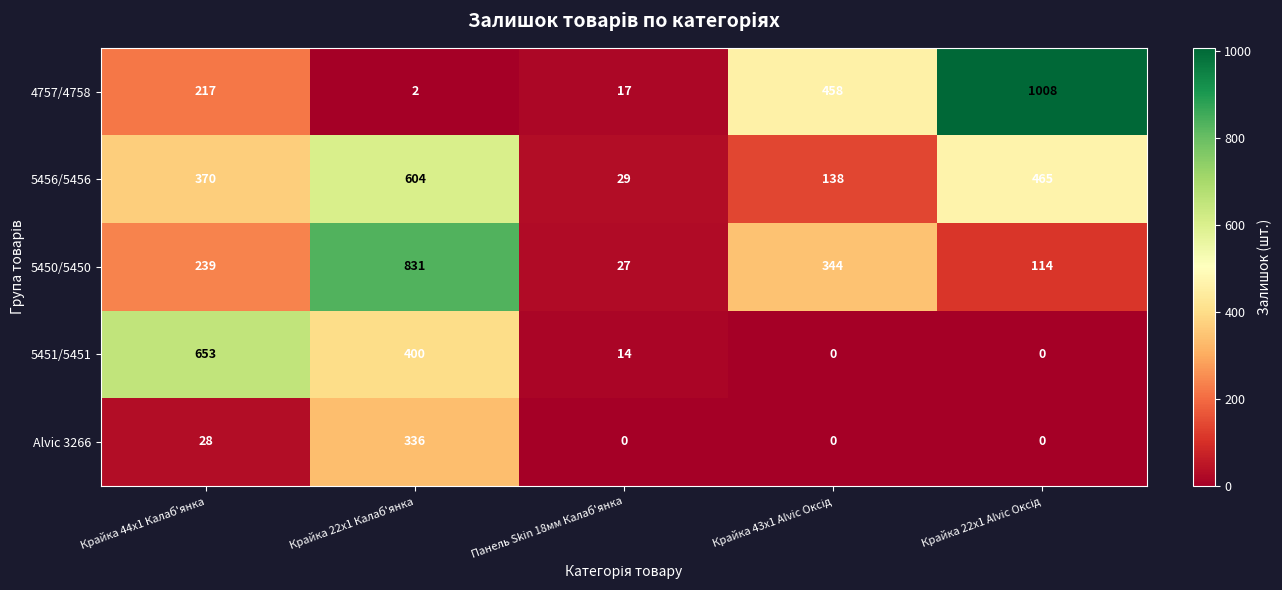

What is the total value across all series at Крайка 22x1 Калаб'янка?

2173